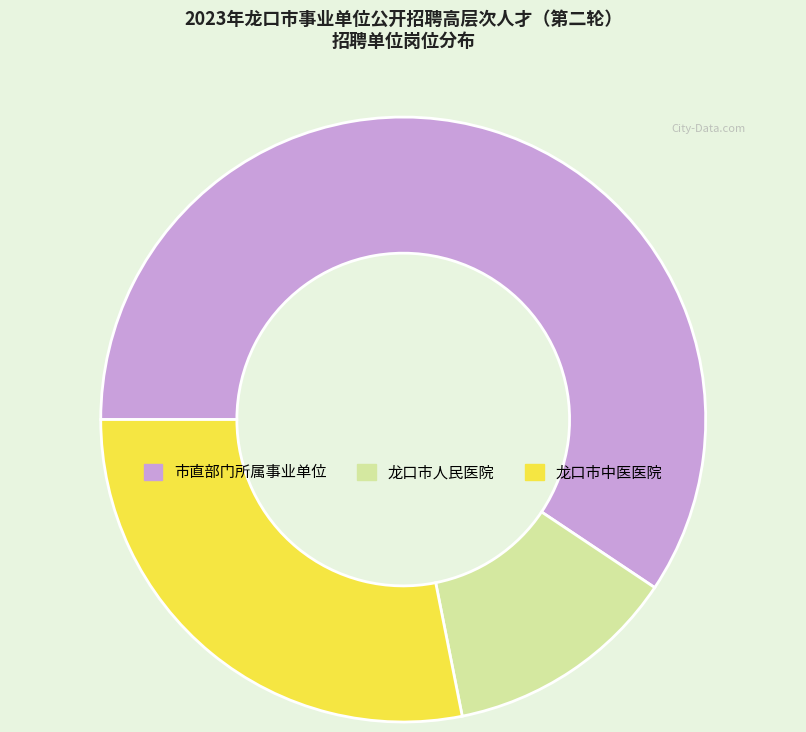

How many slices are in this pie chart?

3